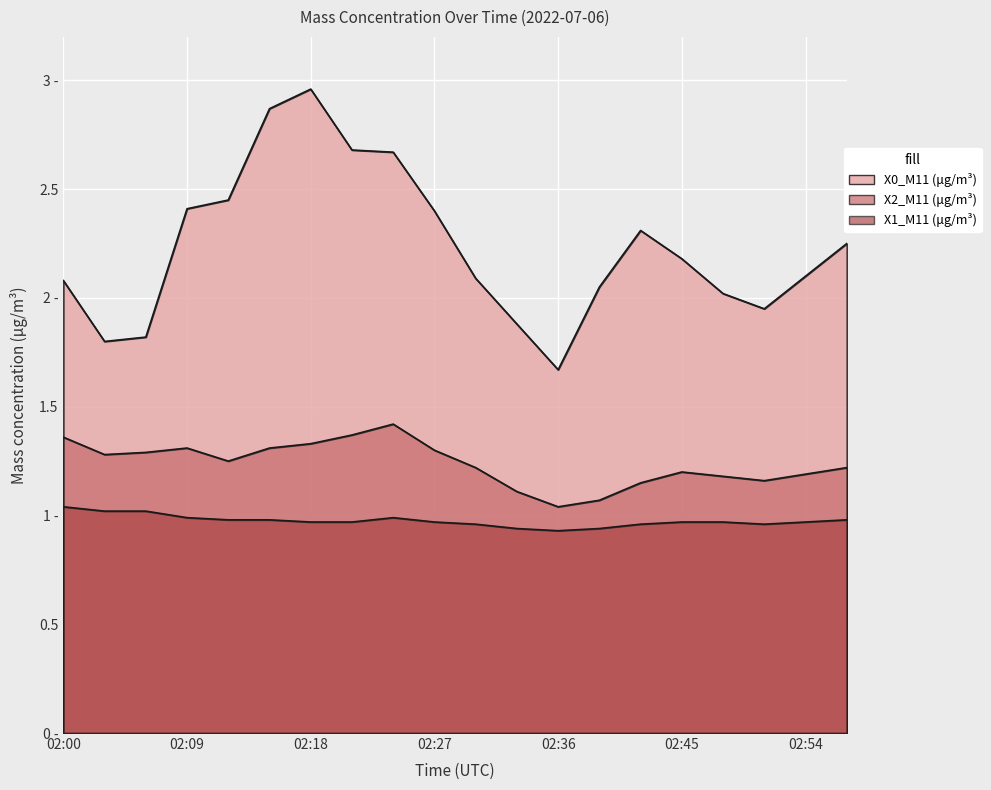

At which category does the chart reach its minimum across all series?

02:36